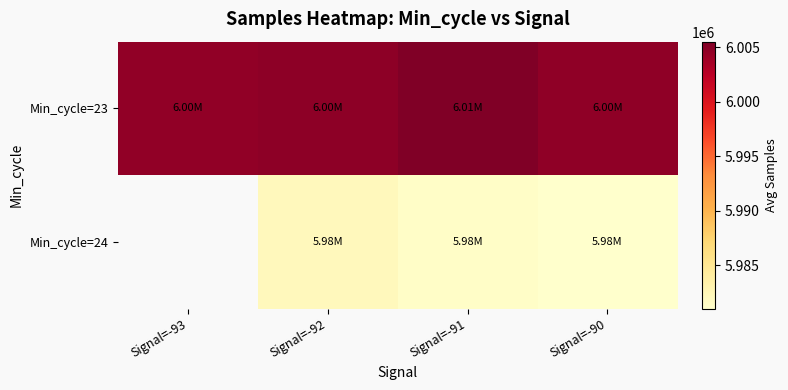

The value of Min_cycle=24 at Signal=-91 is 5981271.0. True or false?

True